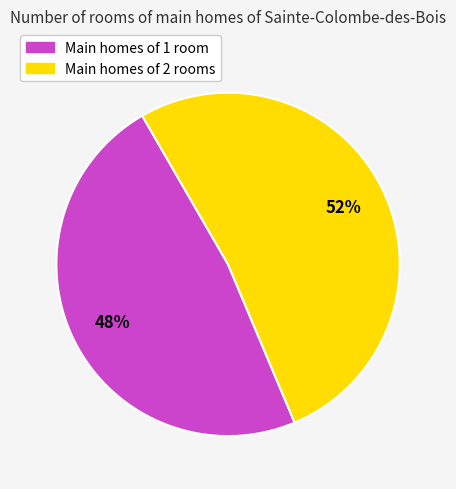

Combined, do Main homes of 1 room and Main homes of 2 rooms account for over 50%?

Yes